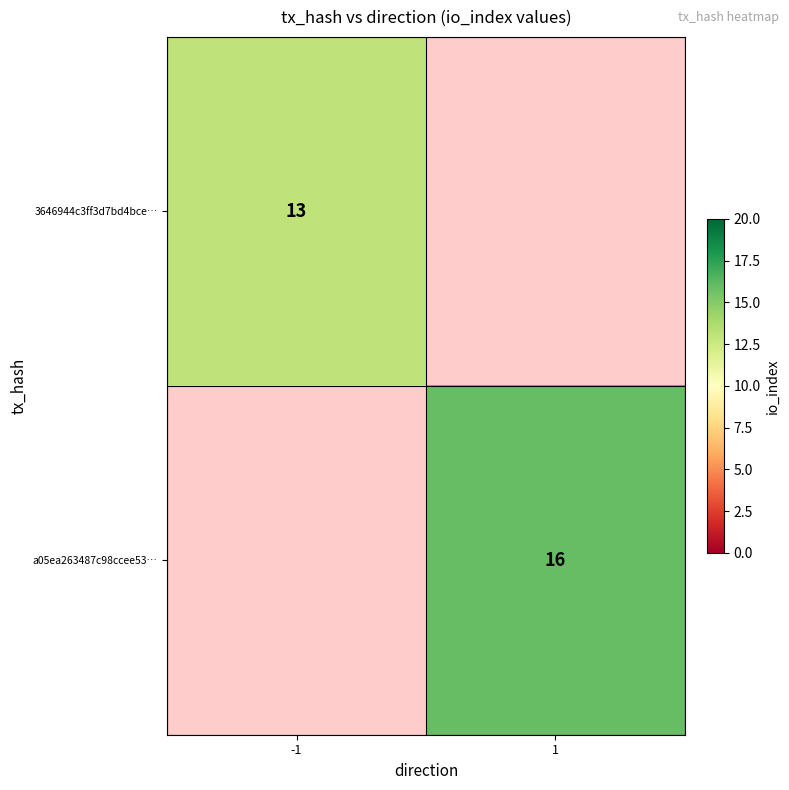

Is the value of 3646944c3ff3d7bd4bce… at -1 greater than the value of a05ea263487c98ccee53… at 1?

No